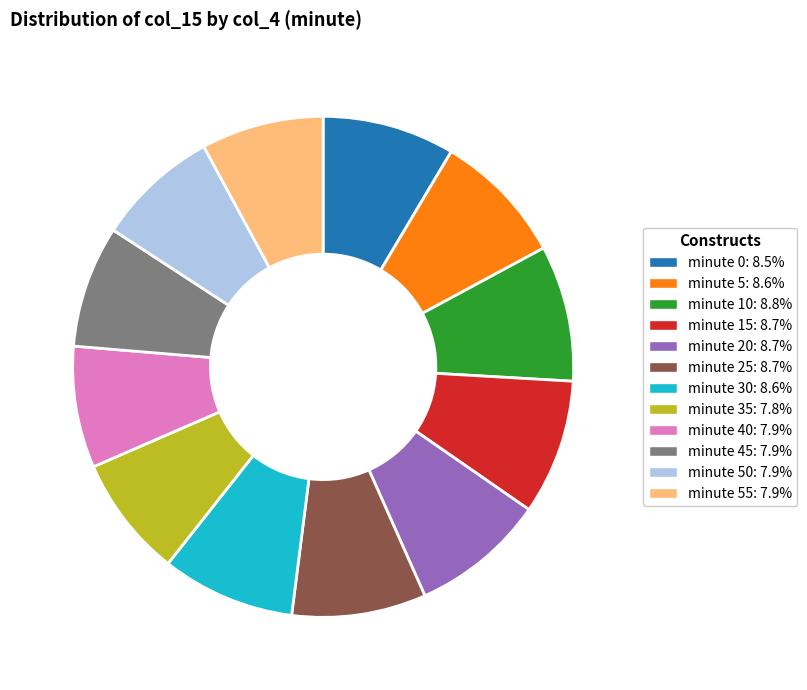

Is there any slice that represents more than half of the pie?

No